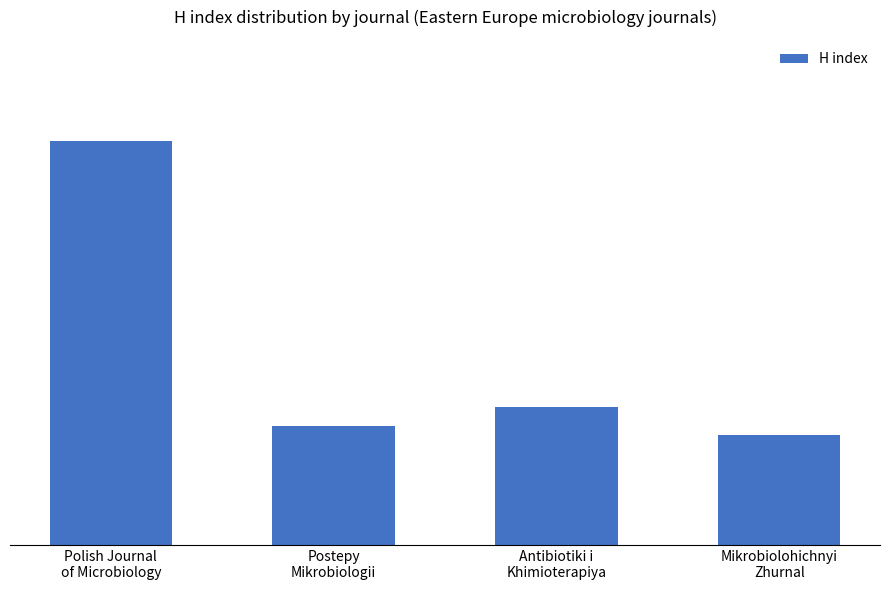

Does the chart contain any negative values?

No